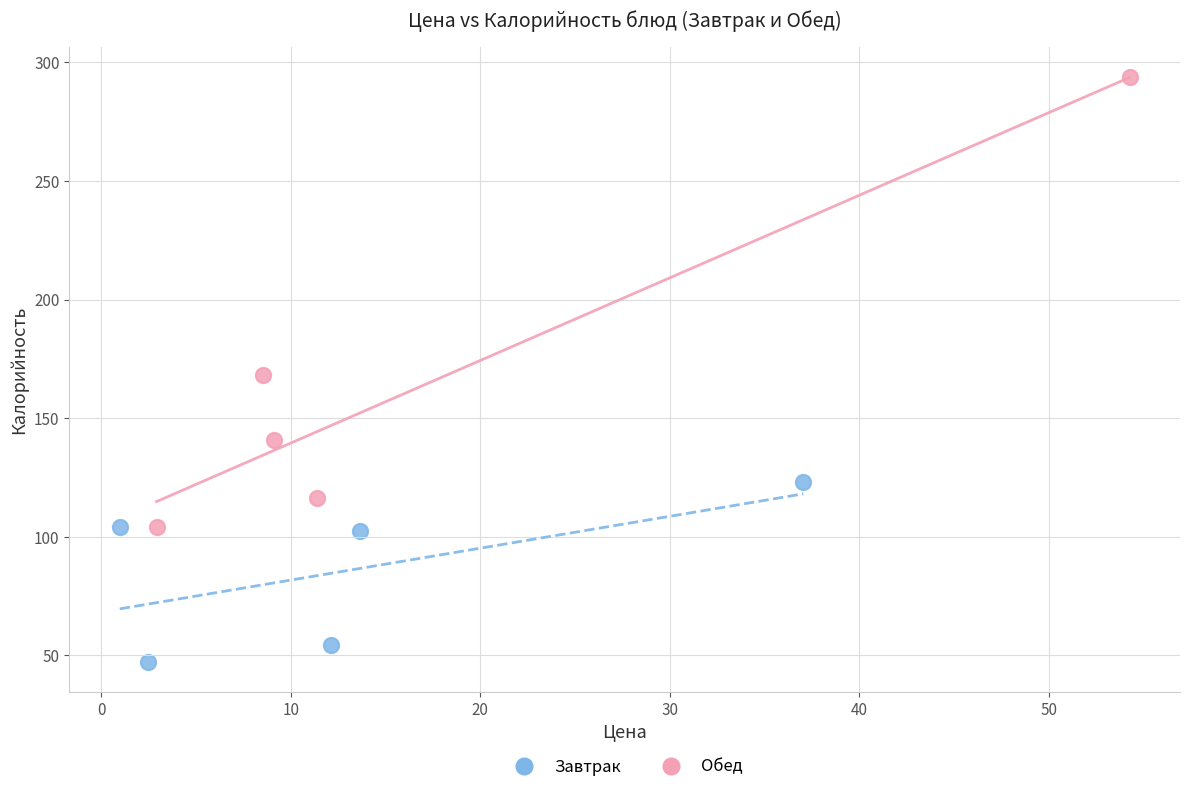

Which series has the largest Y range (max minus min)?

Обед